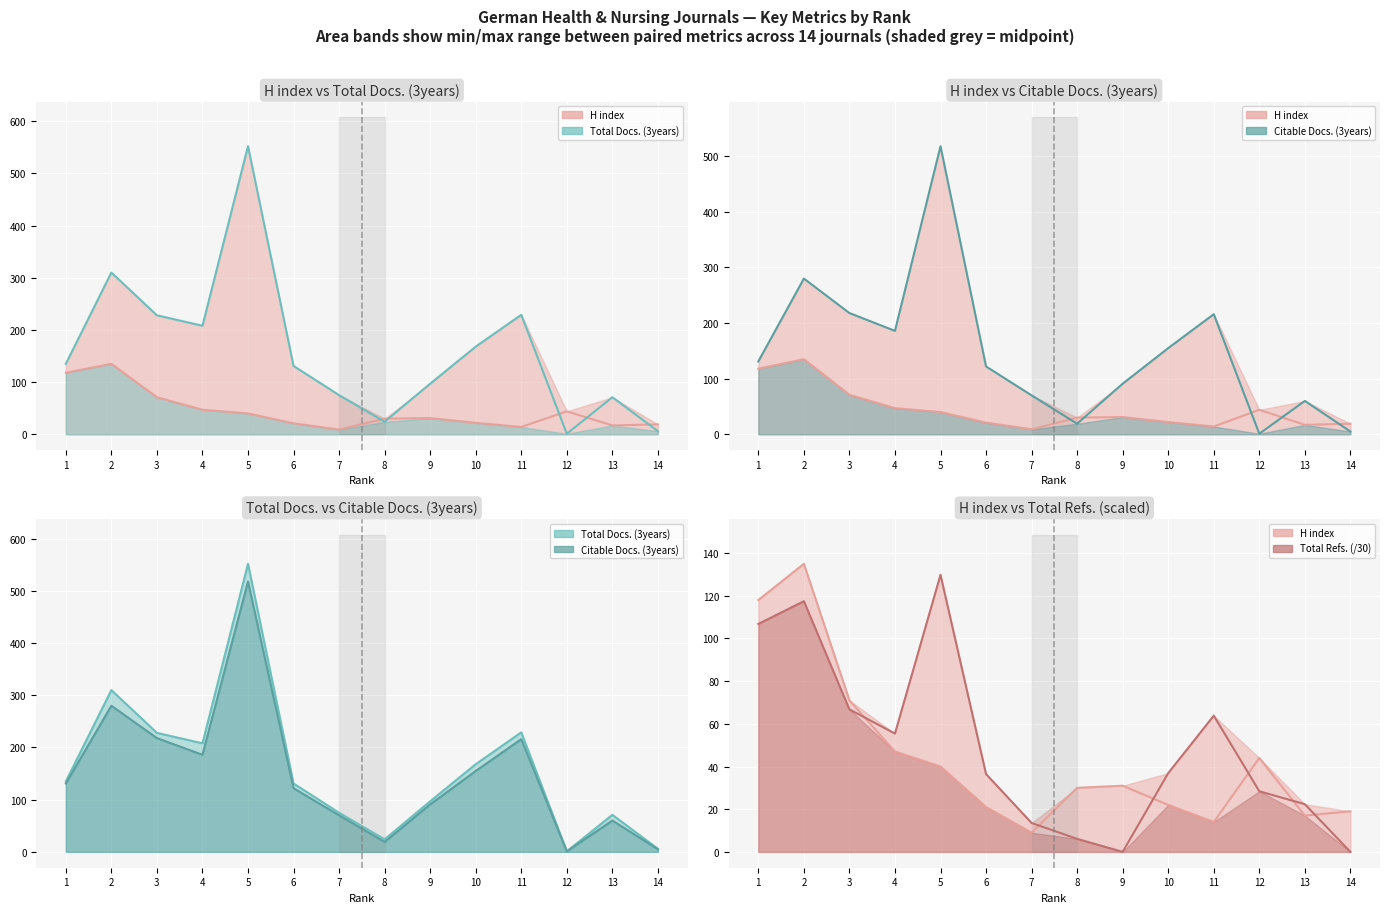

Reading left to right, list all the values displayed in this chart.

H index line: 1=118.0	2=135.0	3=71.0	4=47.0	5=40.0	6=21.0	7=9.0	8=30.0	9=31.0	10=22.0	11=14.0	12=44.0	13=17.0	14=19.0
Total Docs. (3years) line: 1=135.0	2=310.0	3=228.0	4=208.0	5=552.0	6=131.0	7=75.0	8=24.0	9=97.0	10=168.0	11=229.0	12=1.0	13=71.0	14=6.0
Citable Docs. (3years) line: 1=131.0	2=280.0	3=218.0	4=186.0	5=518.0	6=122.0	7=70.0	8=19.0	9=91.0	10=155.0	11=216.0	12=1.0	13=60.0	14=5.0
Total Refs. (/30) line: 1=106.8	2=117.5	3=66.8	4=55.4	5=129.8	6=36.5	7=13.5	8=6.1	9=0.0	10=36.9	11=63.8	12=28.4	13=22.3	14=0.0